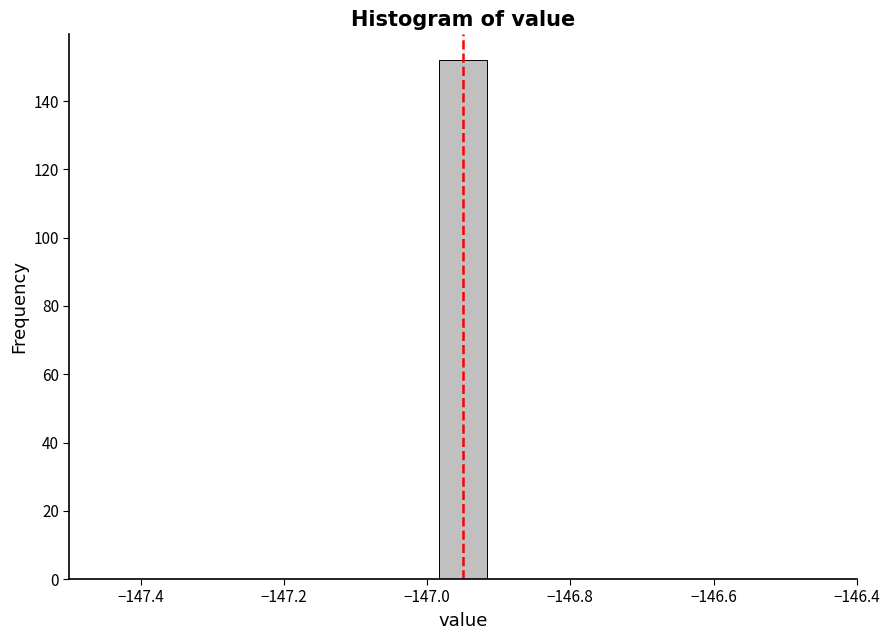

Read against the x-axis, roughly where is the centre of the tallest bar?

-146.94